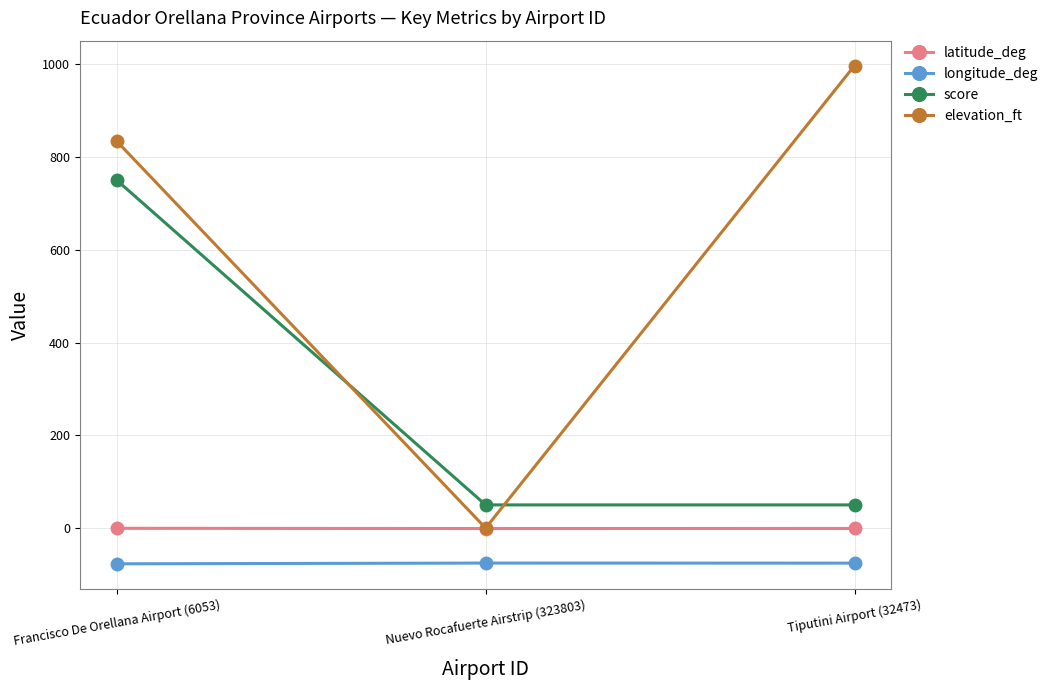

Count the score values in the range 50 to 750.

3